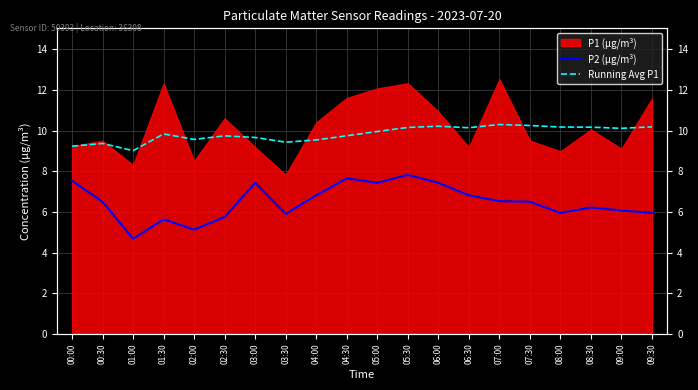

What is the difference between the second highest and minimum values in the P2 (µg/m³) series?

3.0